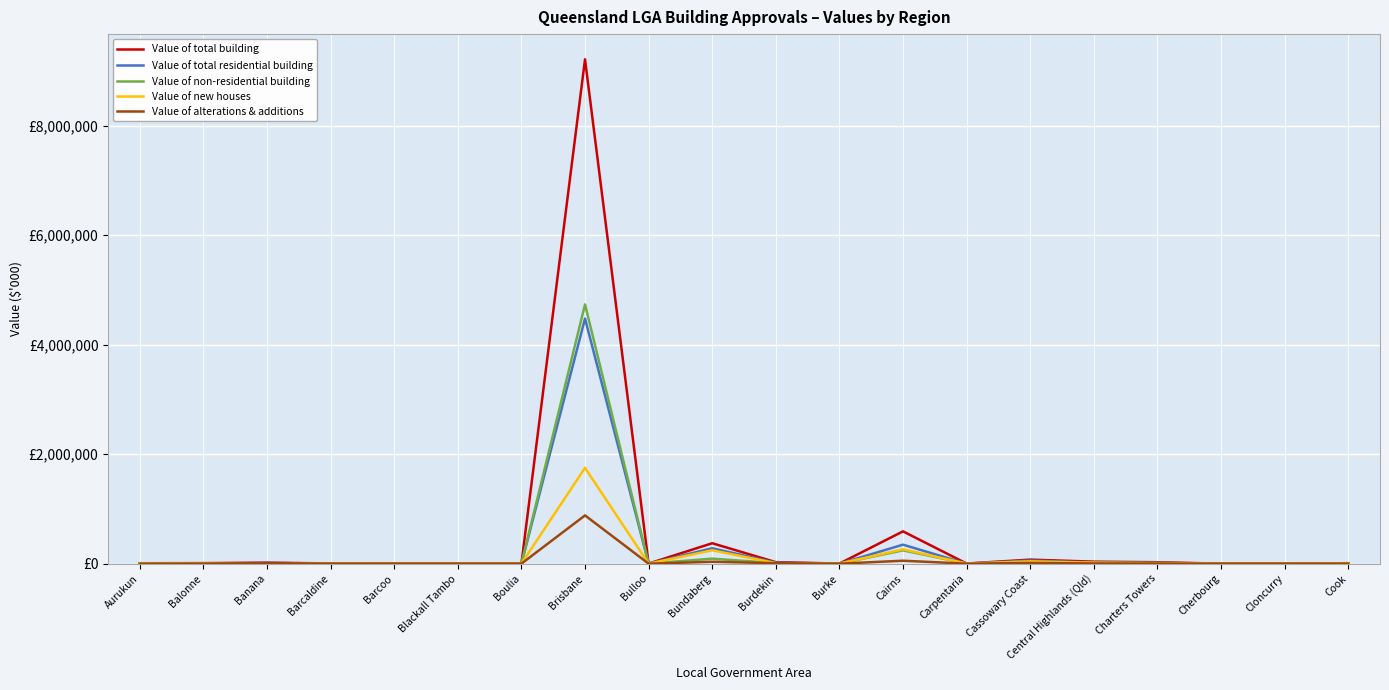

Is this an area chart (filled region under the line)?

No